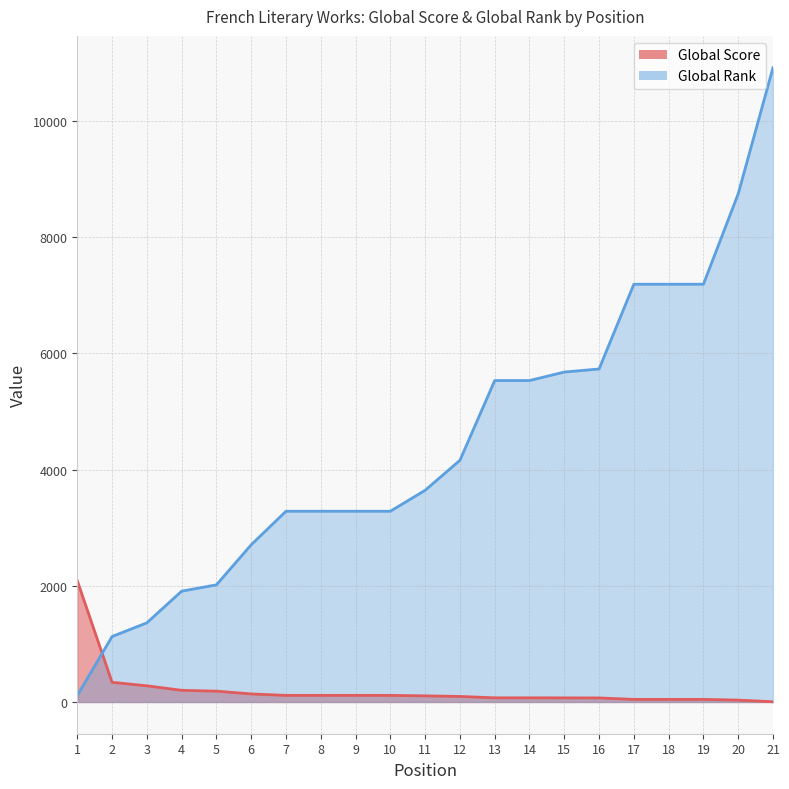

What is the value of the Global Rank point at the 21st from the left?

10921